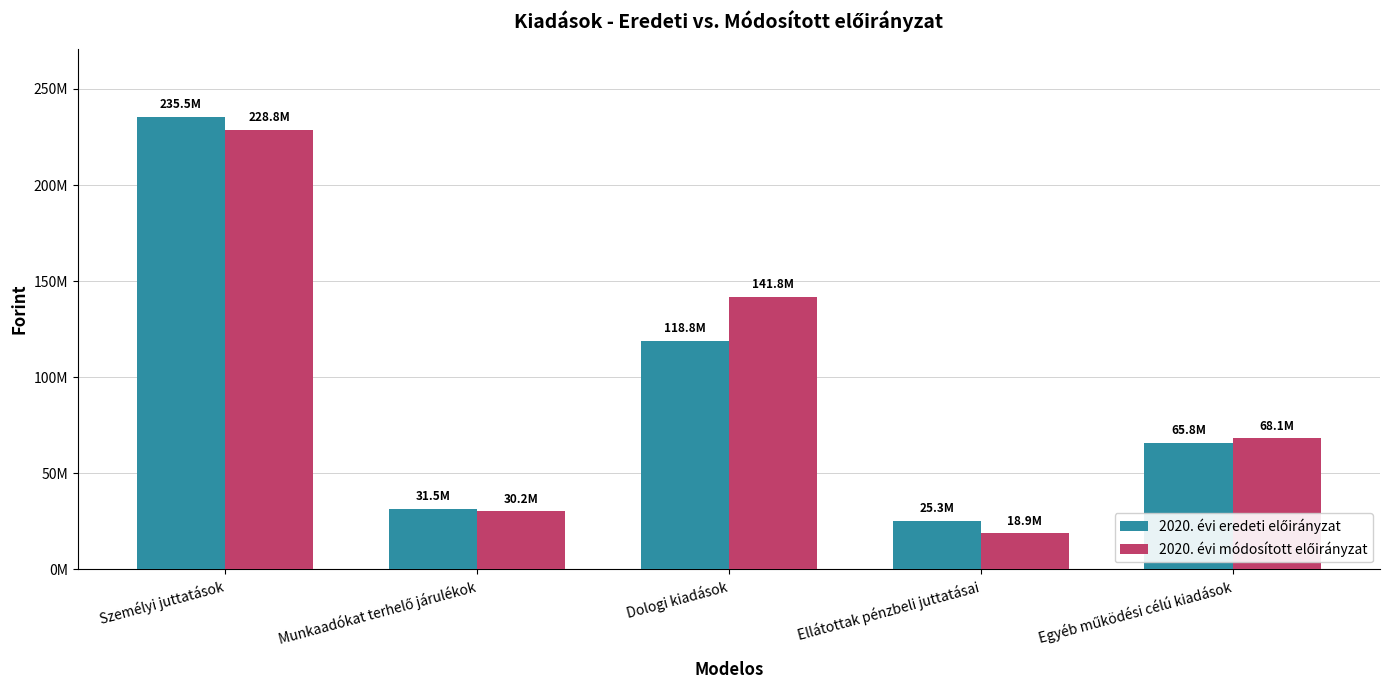

At which category is the sum across all series the highest?

Személyi juttatások